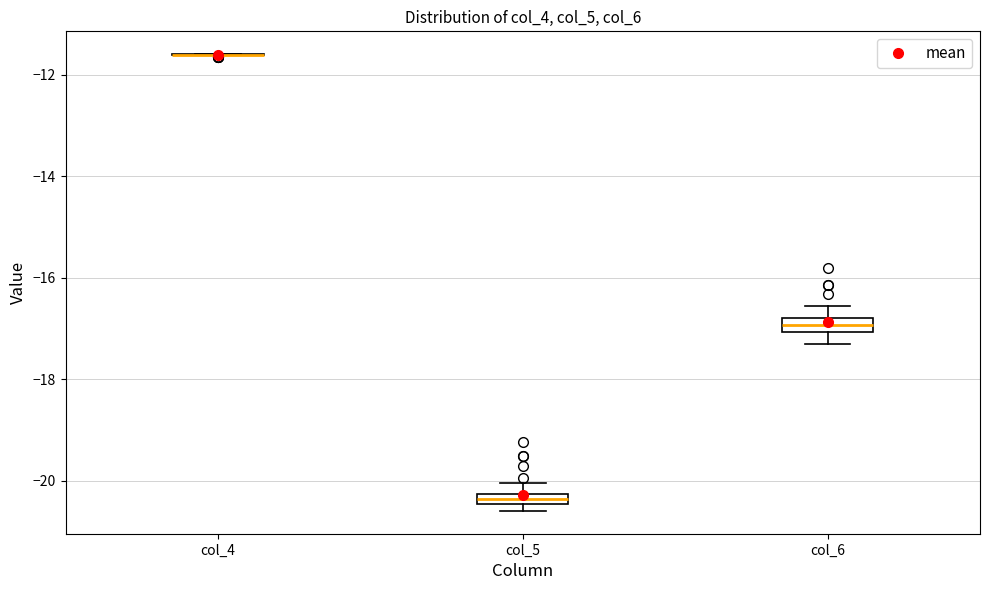

Where is the lower edge of the box for col_5 on the y-axis? The values are not printed on the chart, so give them approximately, as read against the axis.

-20.4